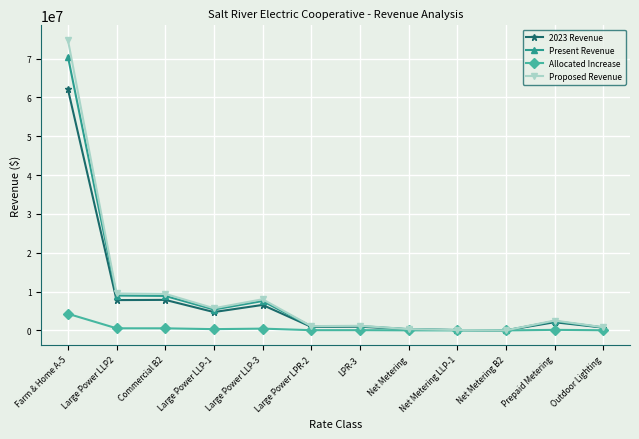

At which category is the sum across all series the highest?

Farm & Home A-5